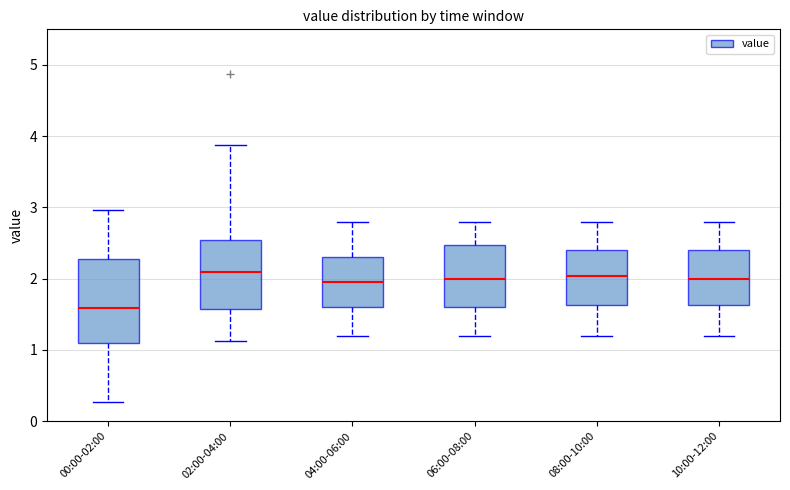

Reading left to right, read every box against the y-axis: the position of its median line, the range the box covers, and the ends of its whiskers. The values are not printed on the chart, so give them approximately, as read against the axis.

00:00-02:00: median 1.6, box 1.1 to 2.3, whiskers 0.3 to 3.0
02:00-04:00: median 2.1, box 1.6 to 2.6, whiskers 1.1 to 3.9
04:00-06:00: median 2.0, box 1.6 to 2.3, whiskers 1.2 to 2.8
06:00-08:00: median 2.0, box 1.6 to 2.5, whiskers 1.2 to 2.8
08:00-10:00: median 2.0, box 1.6 to 2.4, whiskers 1.2 to 2.8
10:00-12:00: median 2.0, box 1.6 to 2.4, whiskers 1.2 to 2.8